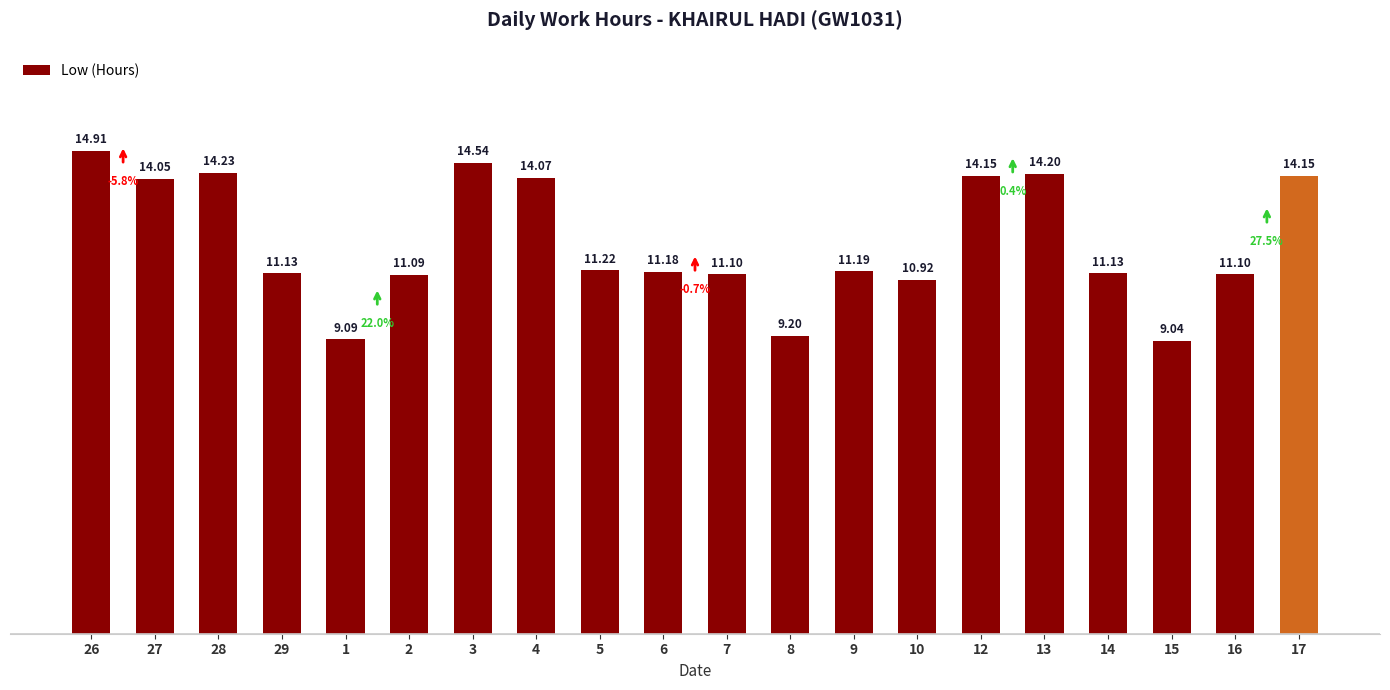

How many data points are less than 11?

4